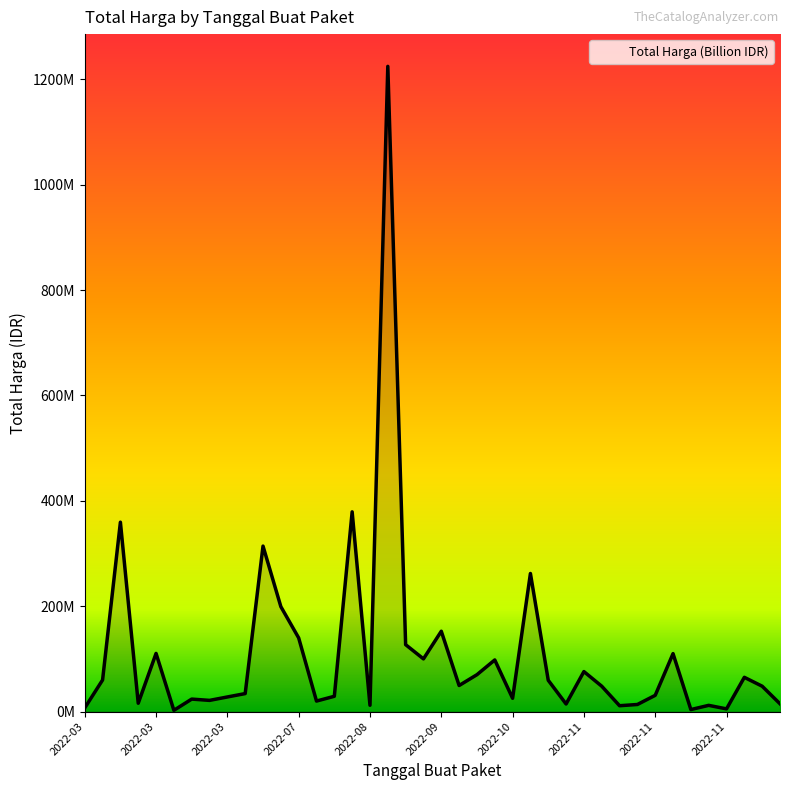

Which label corresponds to the largest value in the chart?

2022-09-02